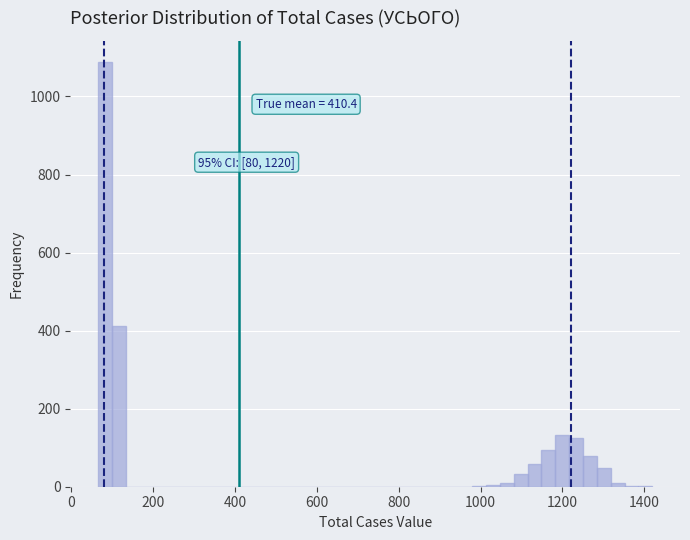

Read against the x-axis, roughly where is the centre of the tallest bar?

80